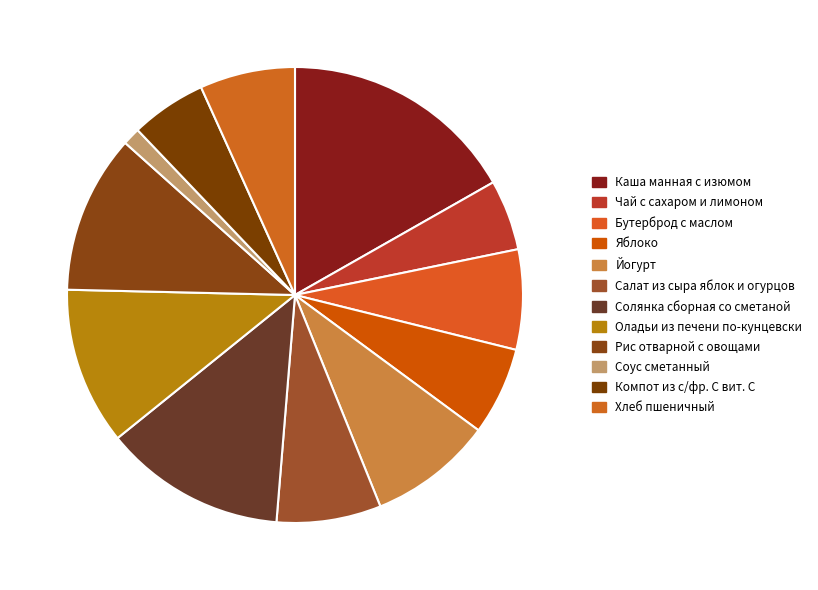

Rank the categories by value from highest to lowest.

Каша манная с изюмом, Солянка сборная со сметаной, Рис отварной с овощами, Оладьи из печени по-кунцевски, Йогурт, Салат из сыра яблок и огурцов, Бутерброд с маслом, Хлеб пшеничный, Яблоко, Компот из с/фр. С вит. С, Чай с сахаром и лимоном, Соус сметанный